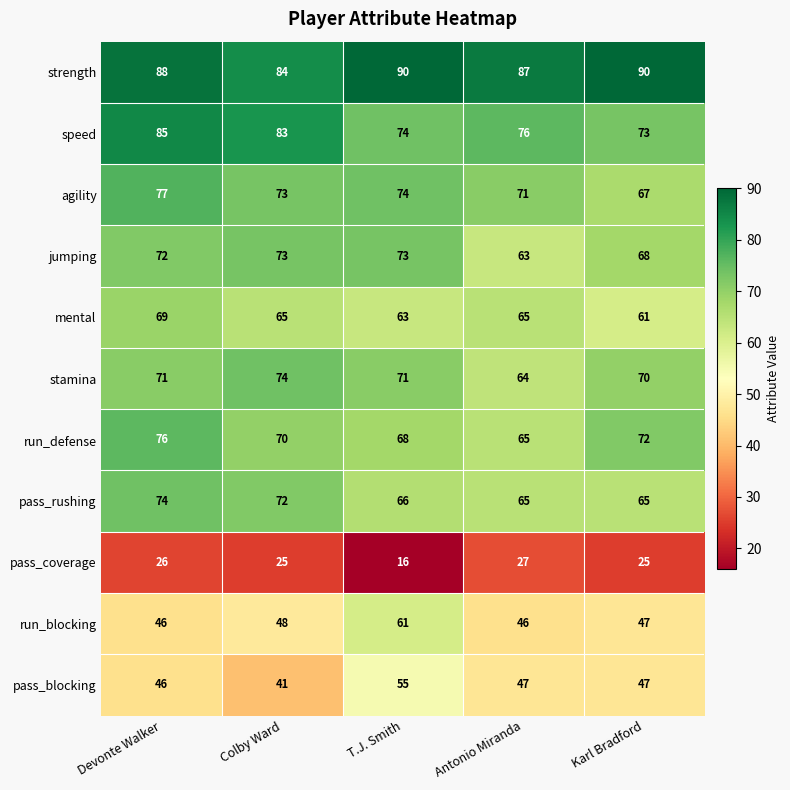

Between Devonte Walker and Karl Bradford, which series saw the biggest shift?

speed